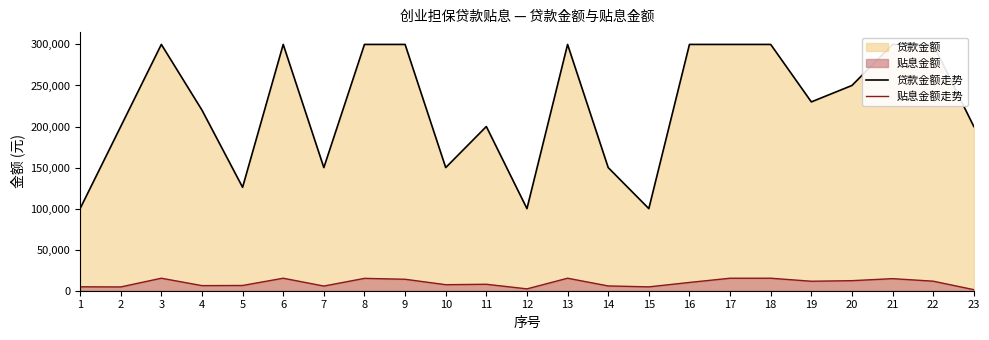

What is the sum of all 贷款金额走势 values?

5176000.0